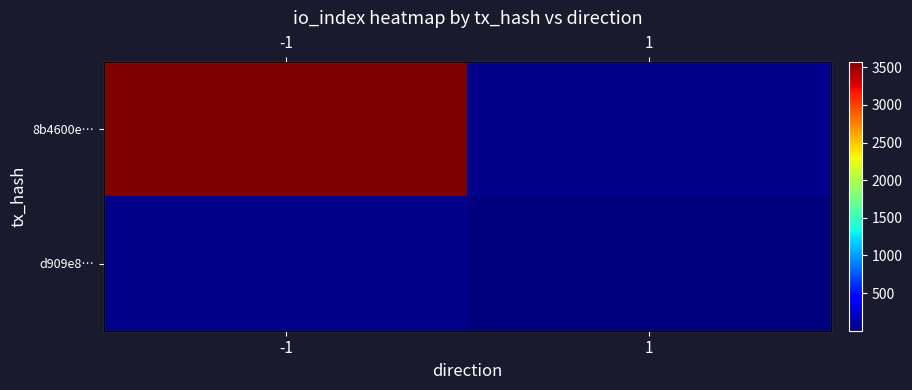

Rank the series at -1 from highest to lowest value.

8b4600e…, d909e8…